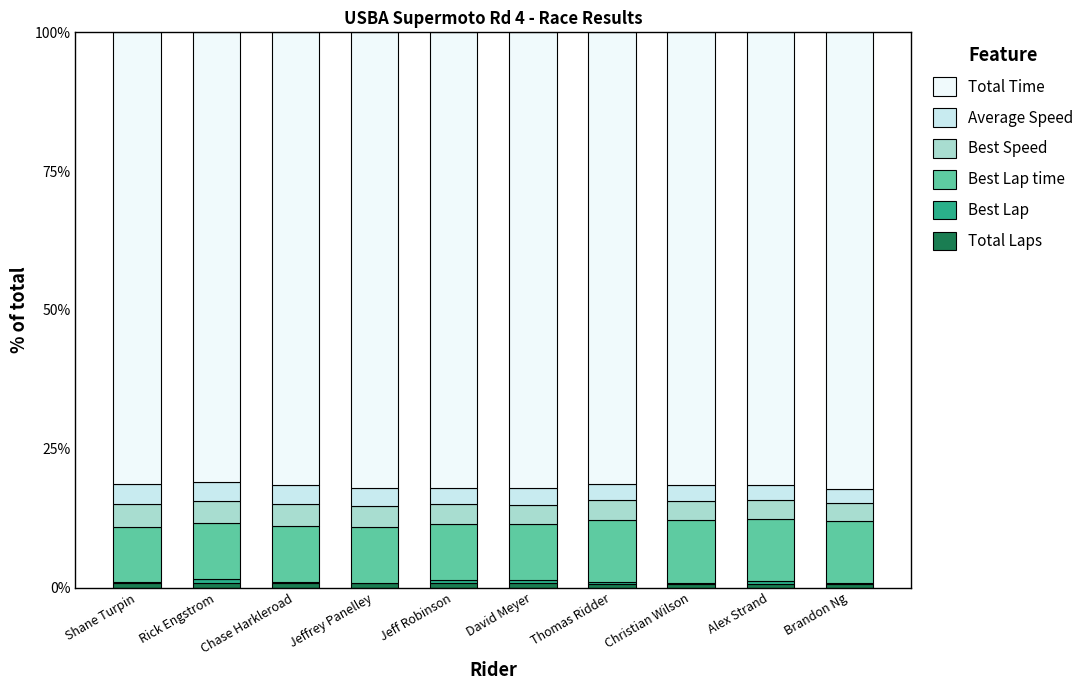

What is the average value of the Average Speed series?

3.1